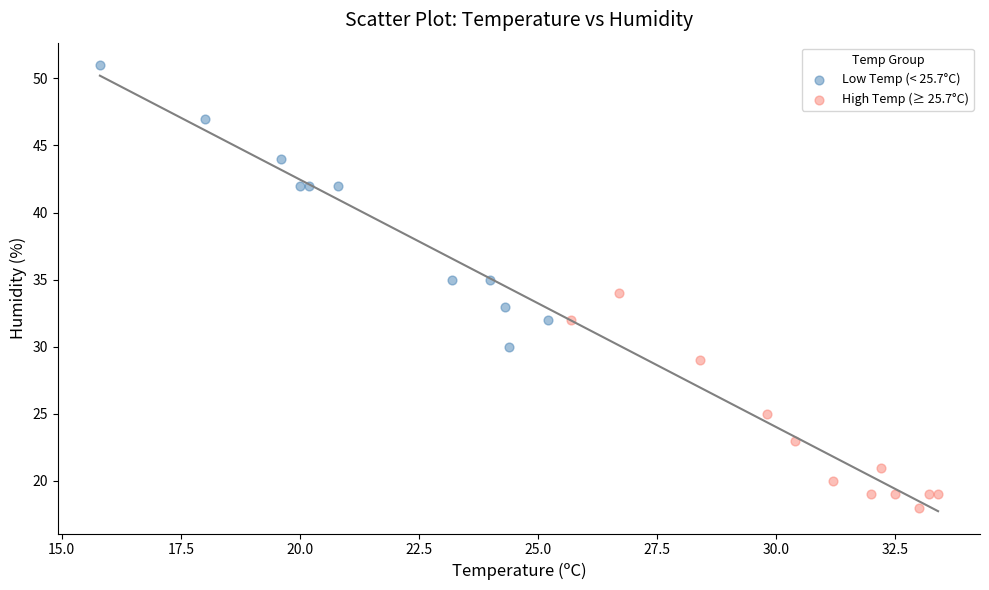

Which series reaches the maximum Y coordinate?

Low Temp (< 25.7°C)